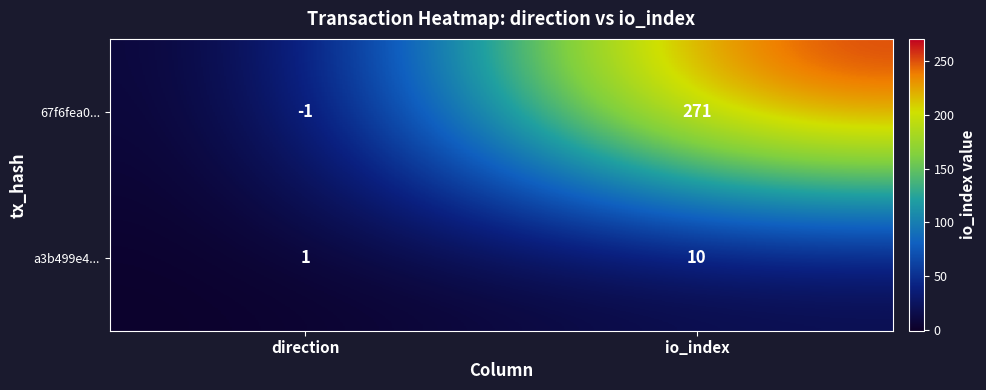

List the series in order of their overall mean, lowest first.

a3b499e4..., 67f6fea0...